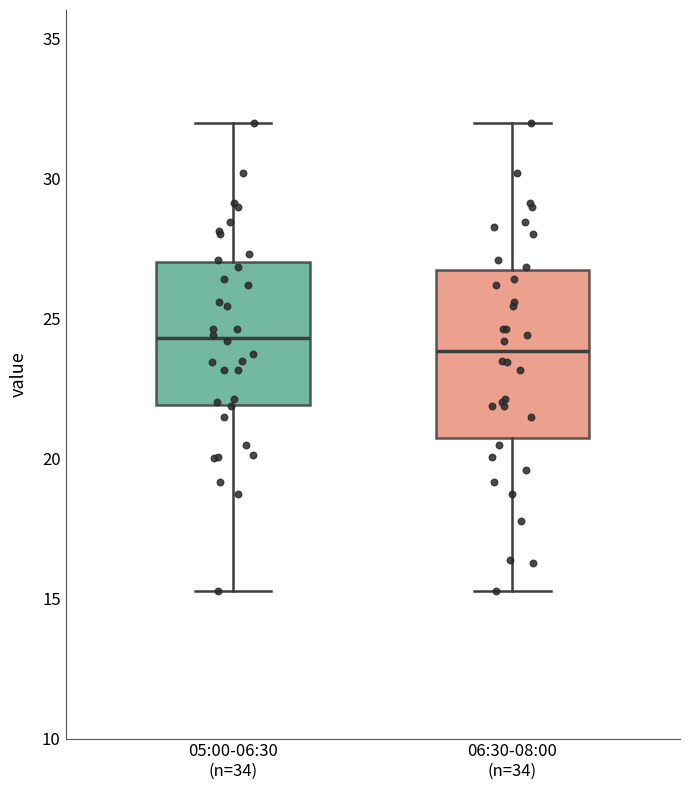

Reading left to right, read every box against the y-axis: the position of its median line, the range the box covers, and the ends of its whiskers. The values are not printed on the chart, so give them approximately, as read against the axis.

05:00-06:30 (n=34): median 24.5, box 22.0 to 27.0, whiskers 15.5 to 32.0
06:30-08:00 (n=34): median 24.0, box 20.5 to 26.5, whiskers 15.5 to 32.0